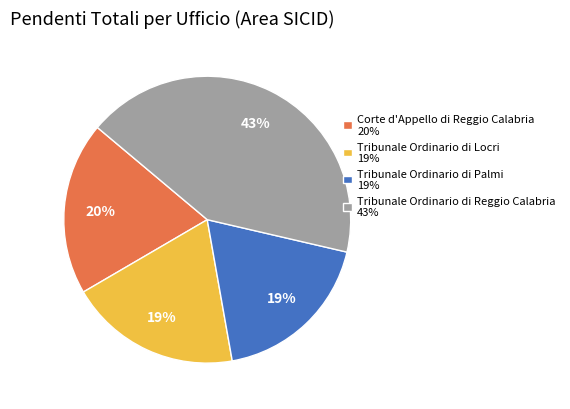

How many slices are in this pie chart?

4